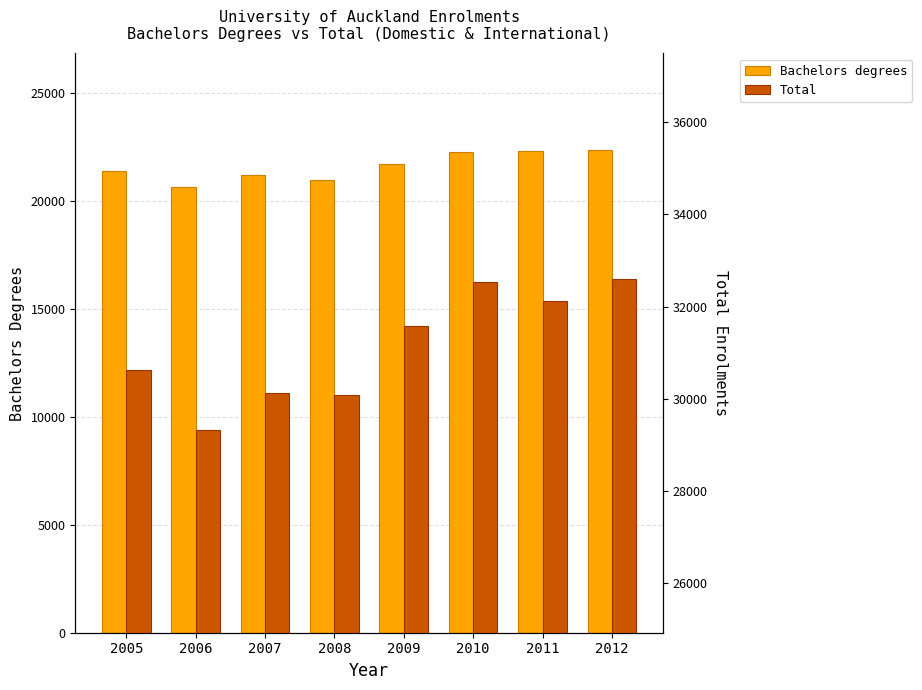

How many bars are there in each group?

2